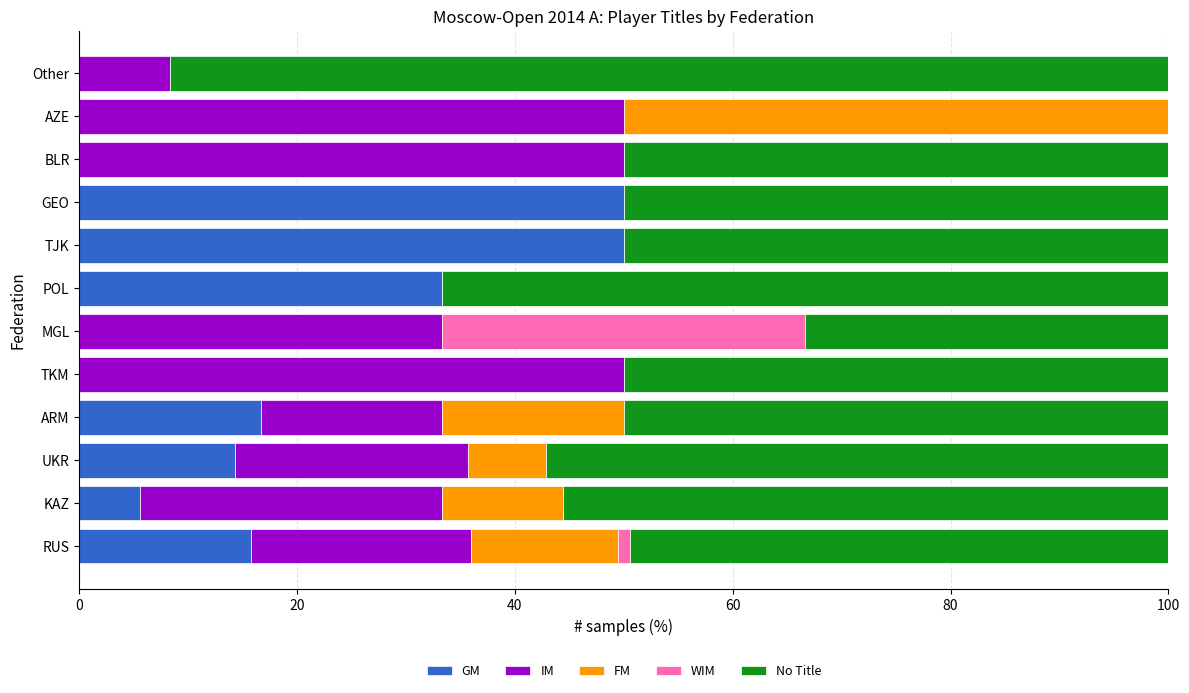

The GM series shows 34.8 at BLR. True or false?

False